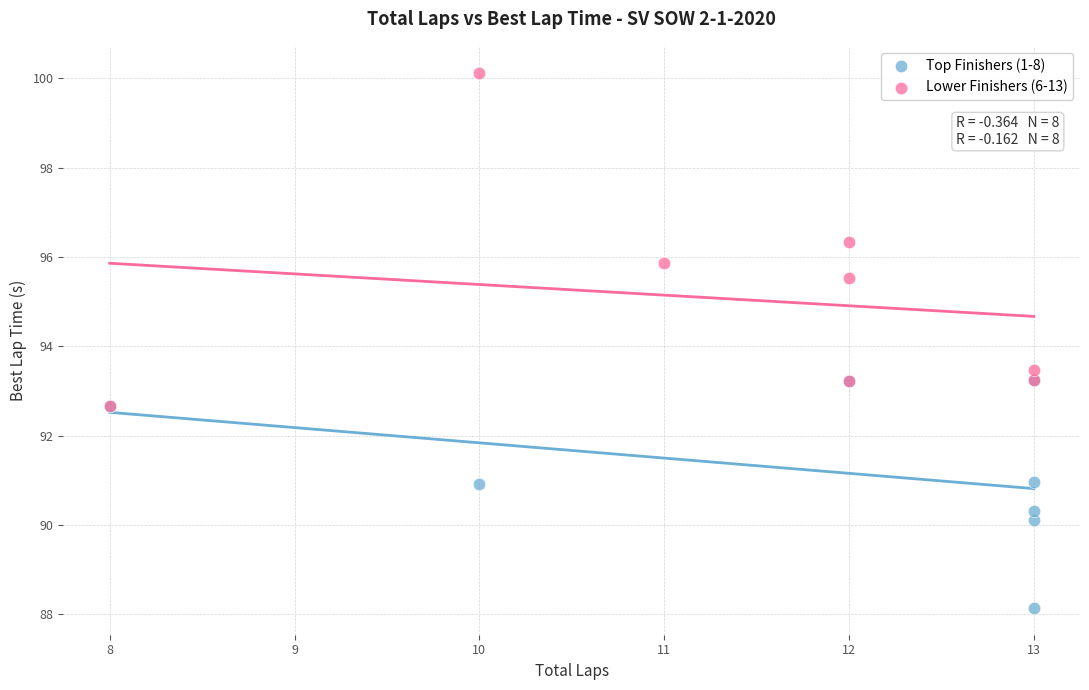

Which series has the largest Y range (max minus min)?

Lower Finishers (6-13)